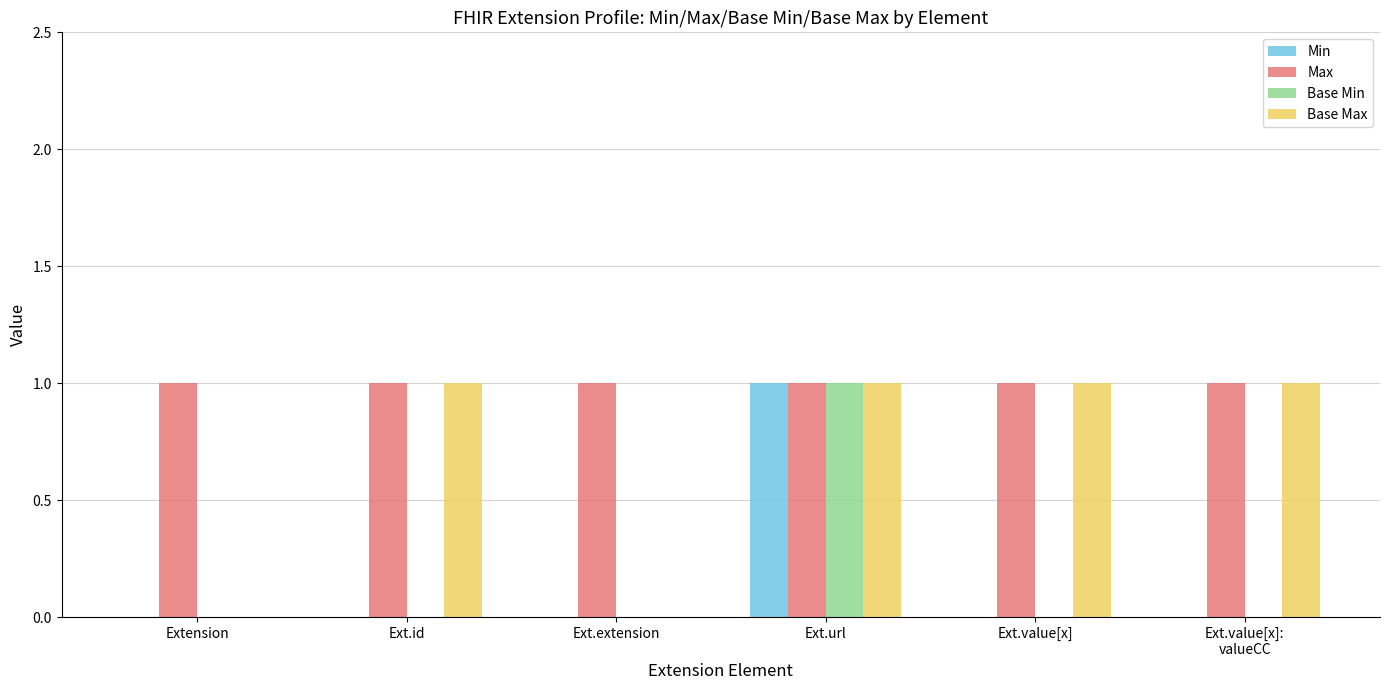

Are the bars horizontal?

No